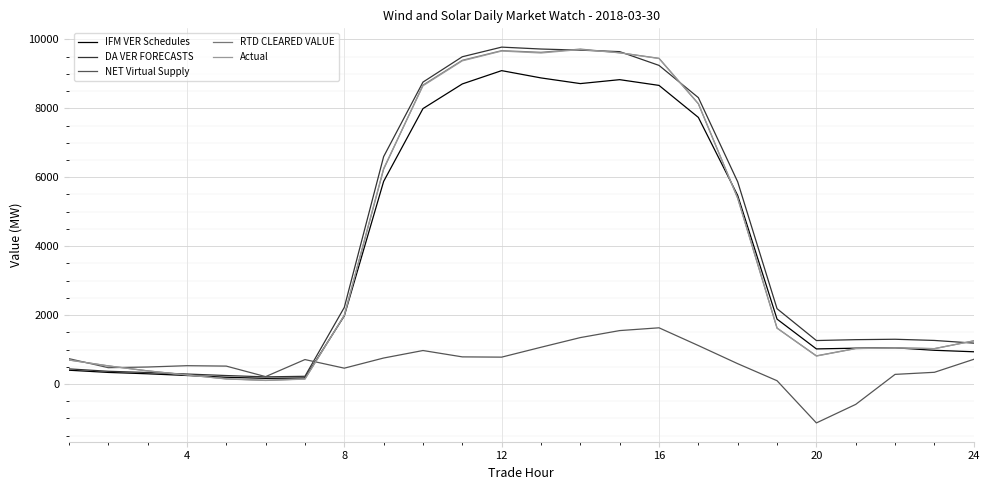

What is the maximum value shown in the chart?

9775.2